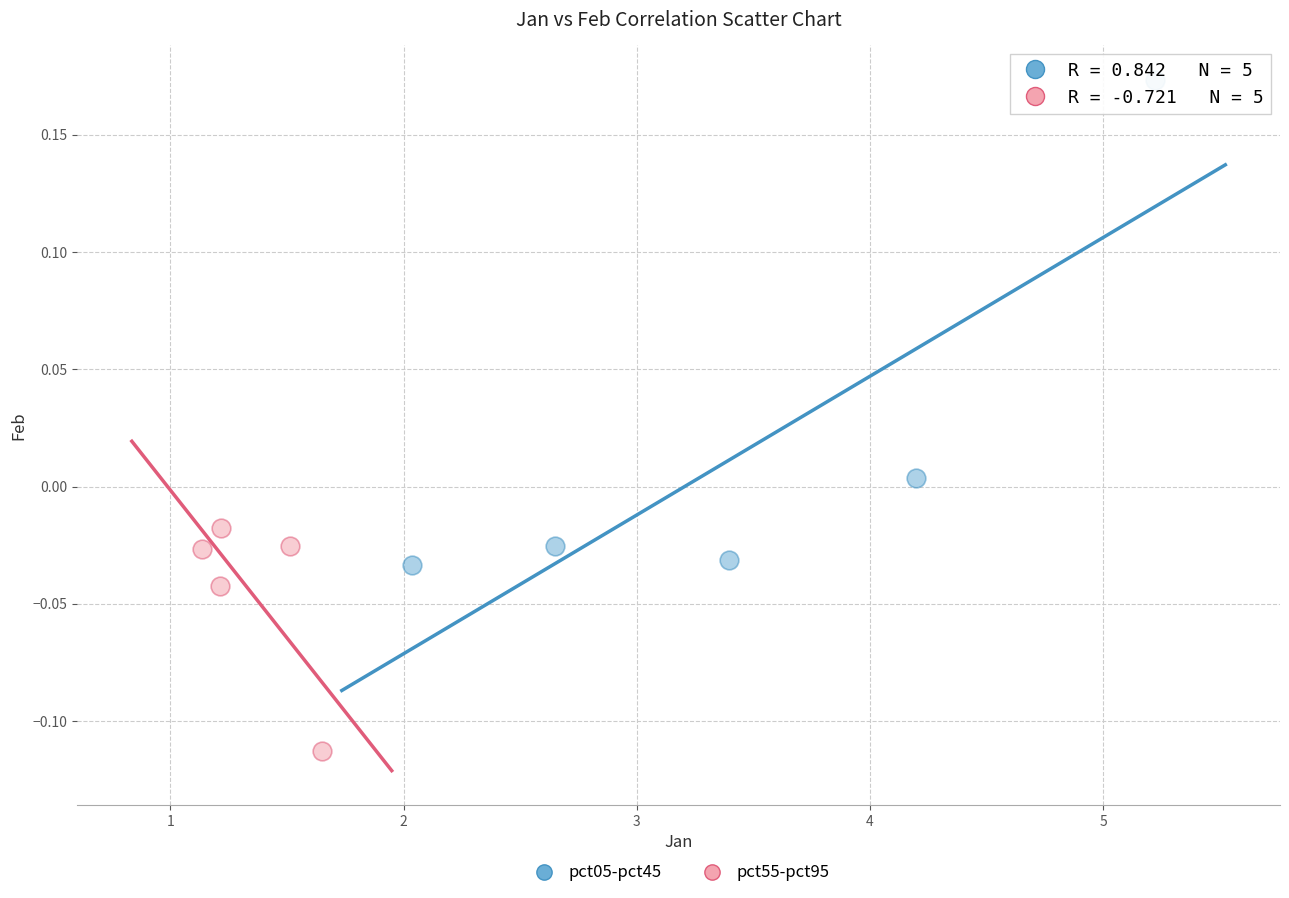

Which series reaches the maximum Y coordinate?

pct05-pct45